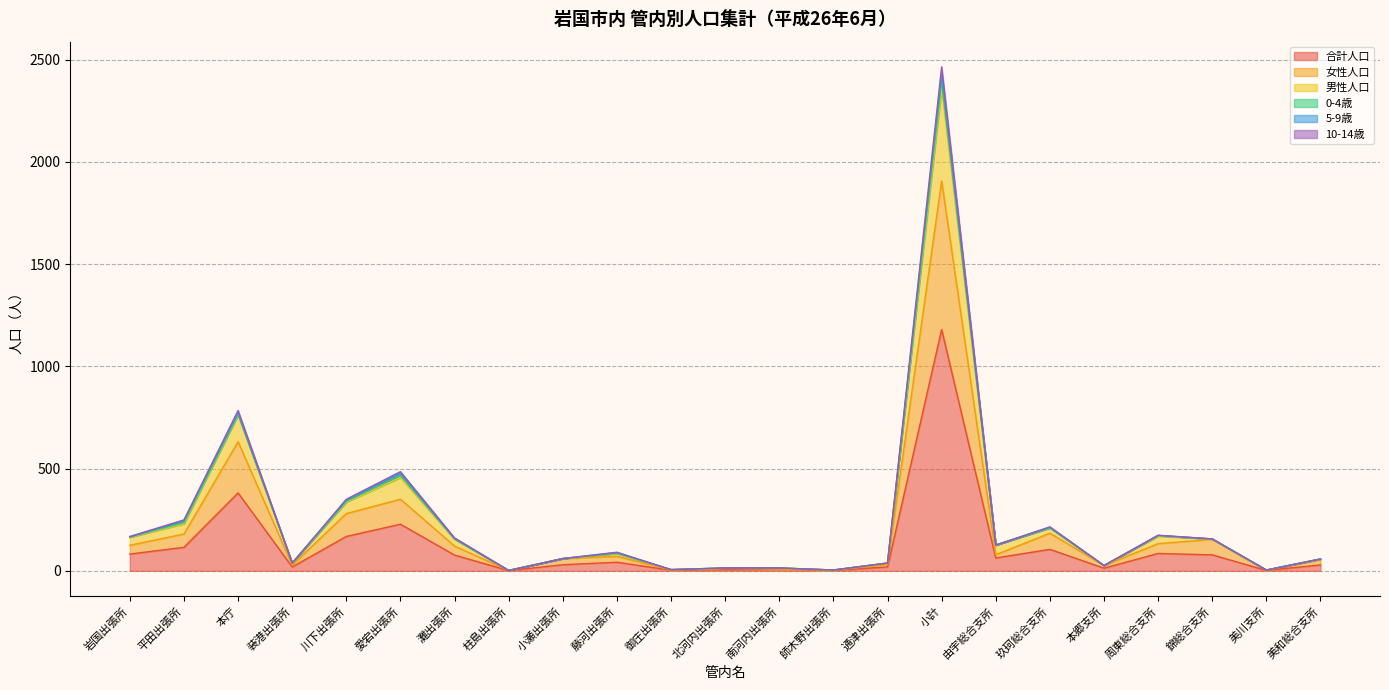

What is the highest value of the 合計人口 series?

1180